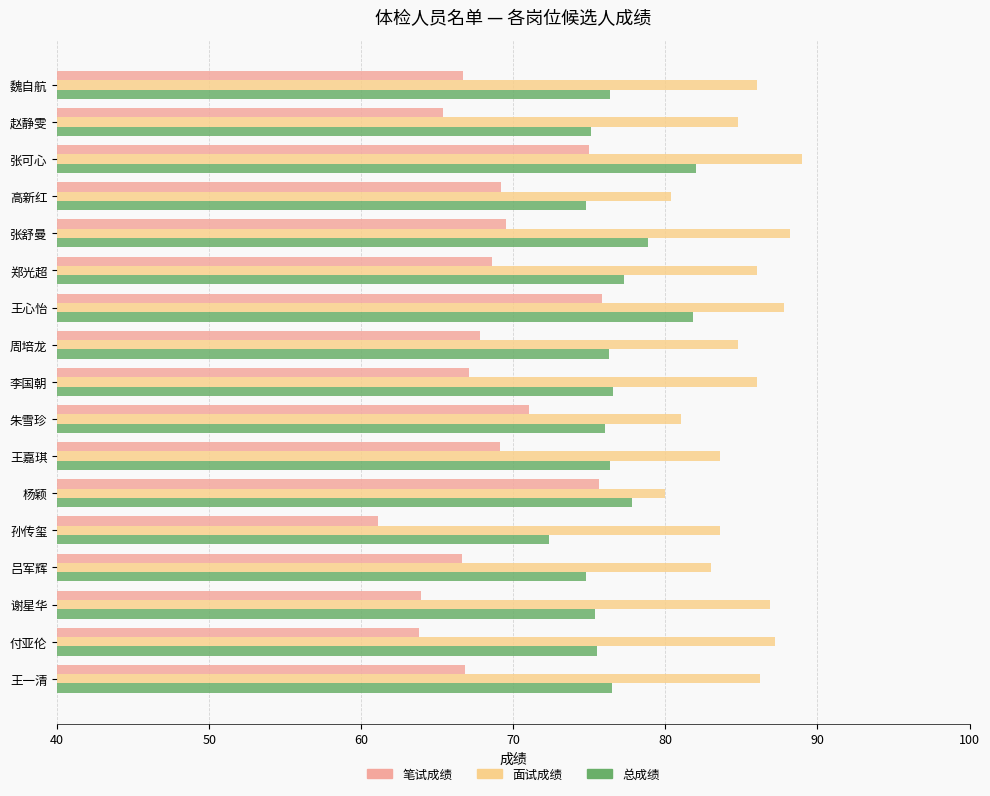

Read the 笔试成绩 value at 王一清.

66.8